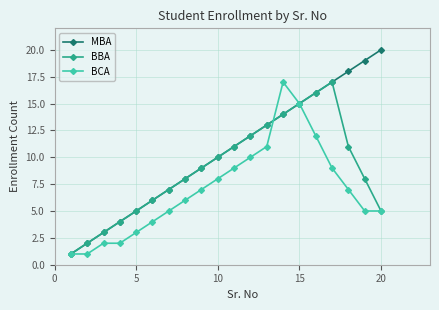

Which series has the largest range (max minus min)?

MBA